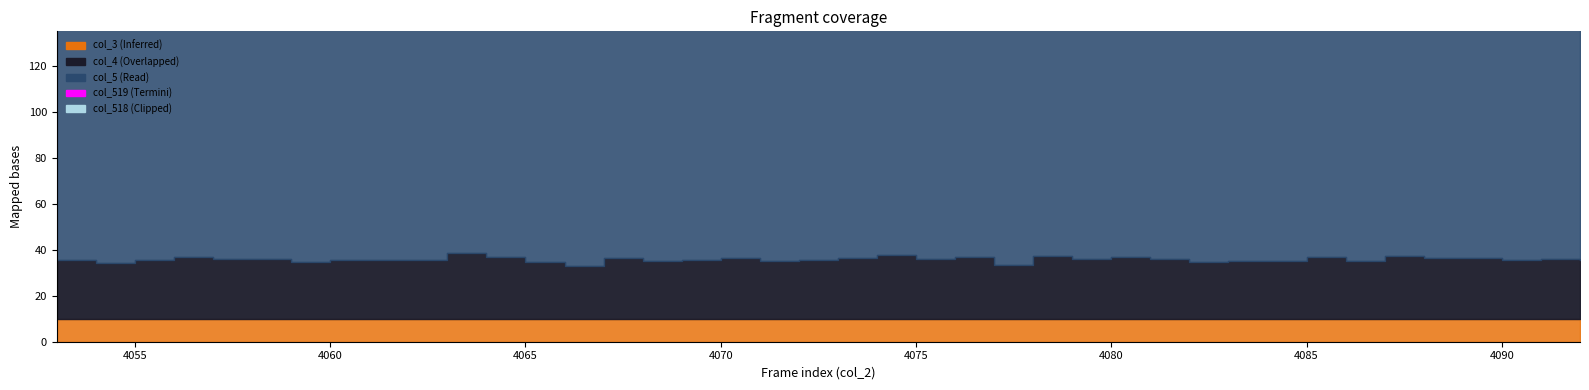

Between 4055 and 27, which is larger?

4055